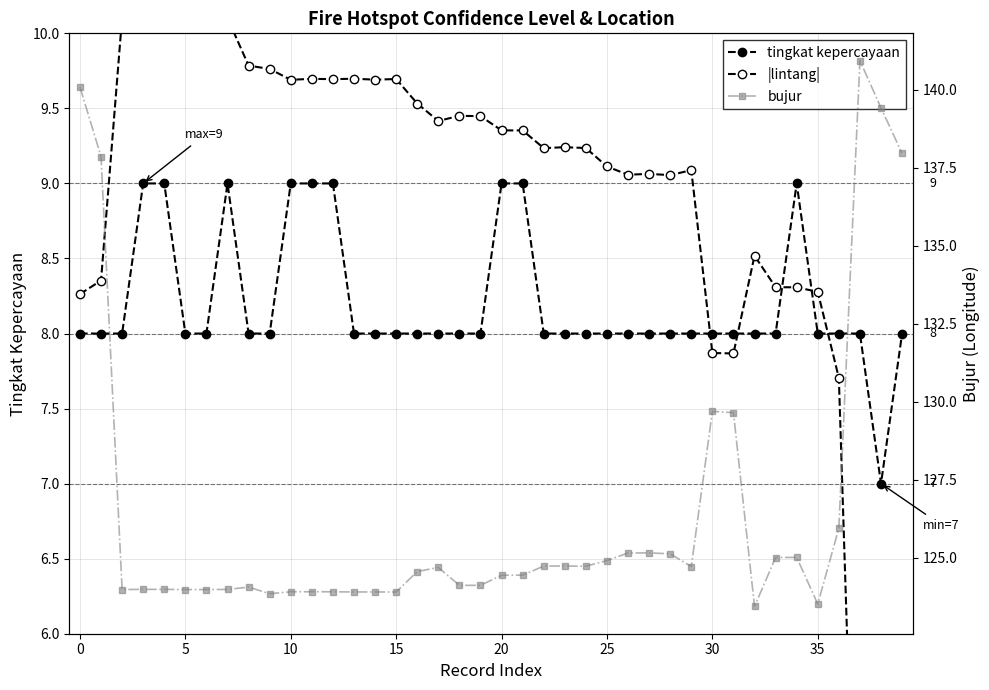

True or false: bujur and tingkat kepercayaan cross at least once.

False